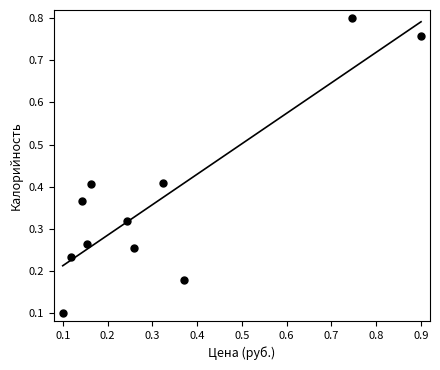

What is the range of Y values (max minus min)?

0.7